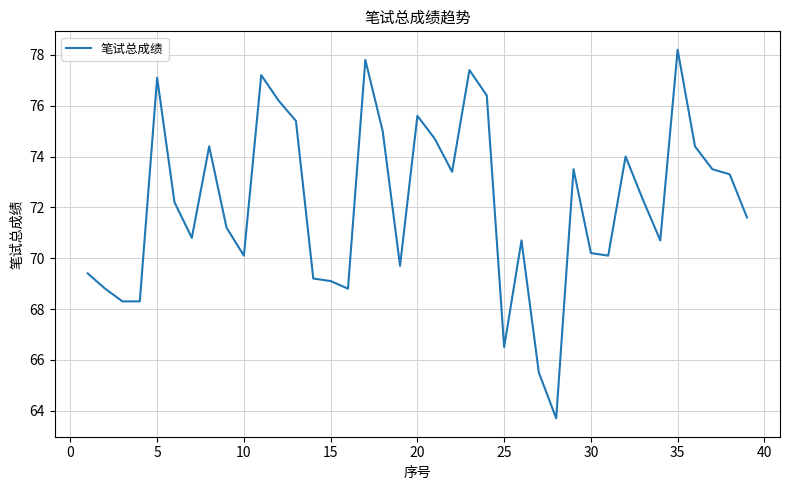

Does the chart display data point markers on the line(s)?

No